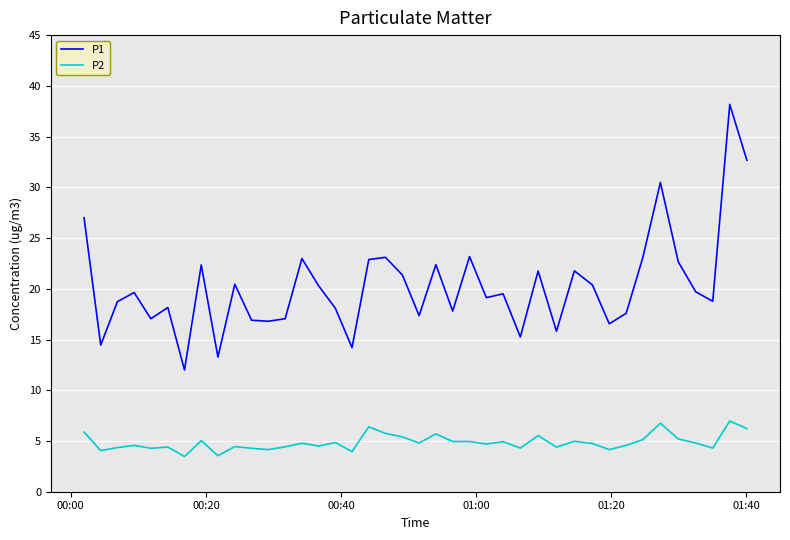

Which series has the widest spread of values?

P1